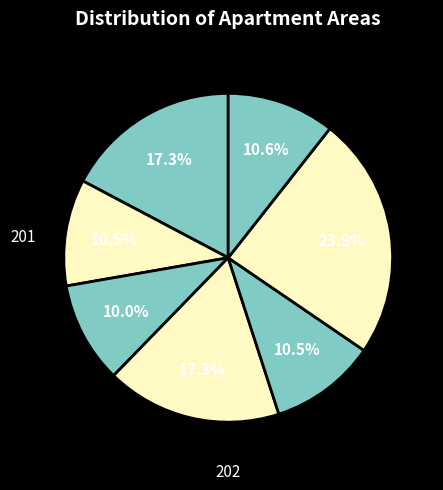

To the nearest percent, what is the difference between the largest and smallest slice percentages?

14%